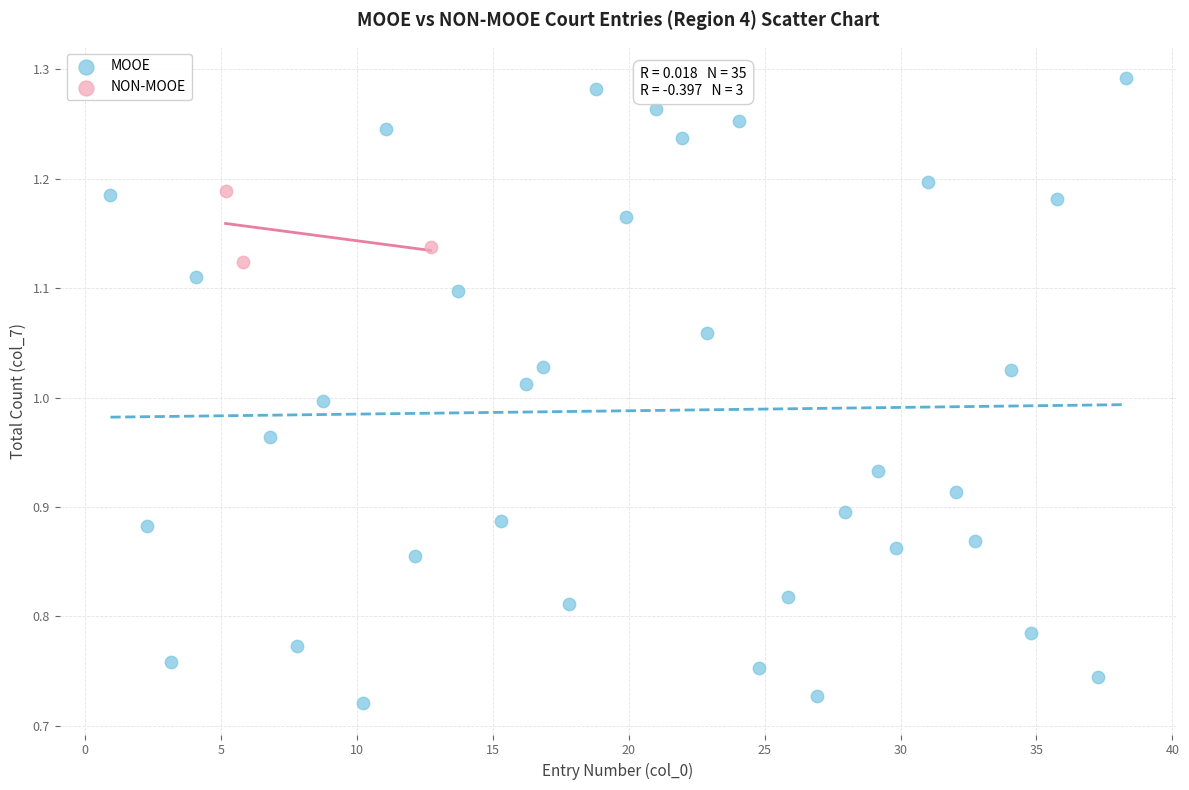

Which series contains the highest Y value?

MOOE